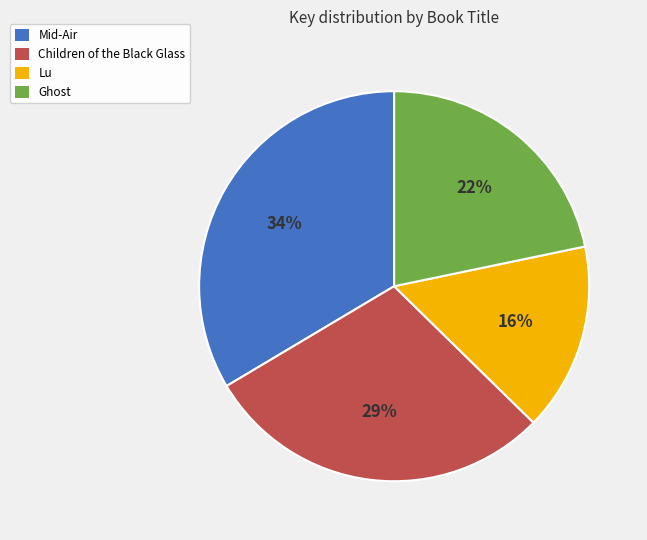

To the nearest percent, what portion does Mid-Air represent?

34%